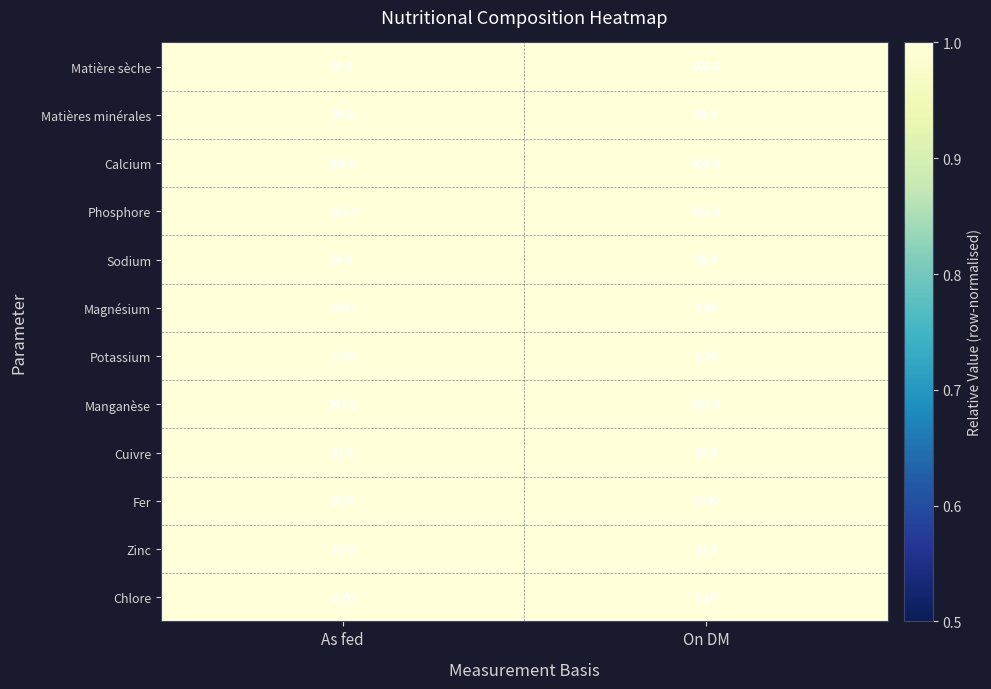

What is the average value of the Cuivre series?

22.0